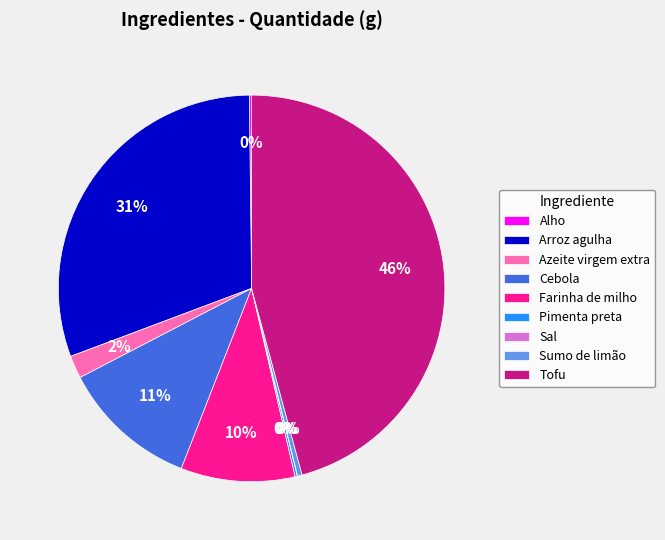

True or false: Farinha de milho accounts for 1% of the total.

False